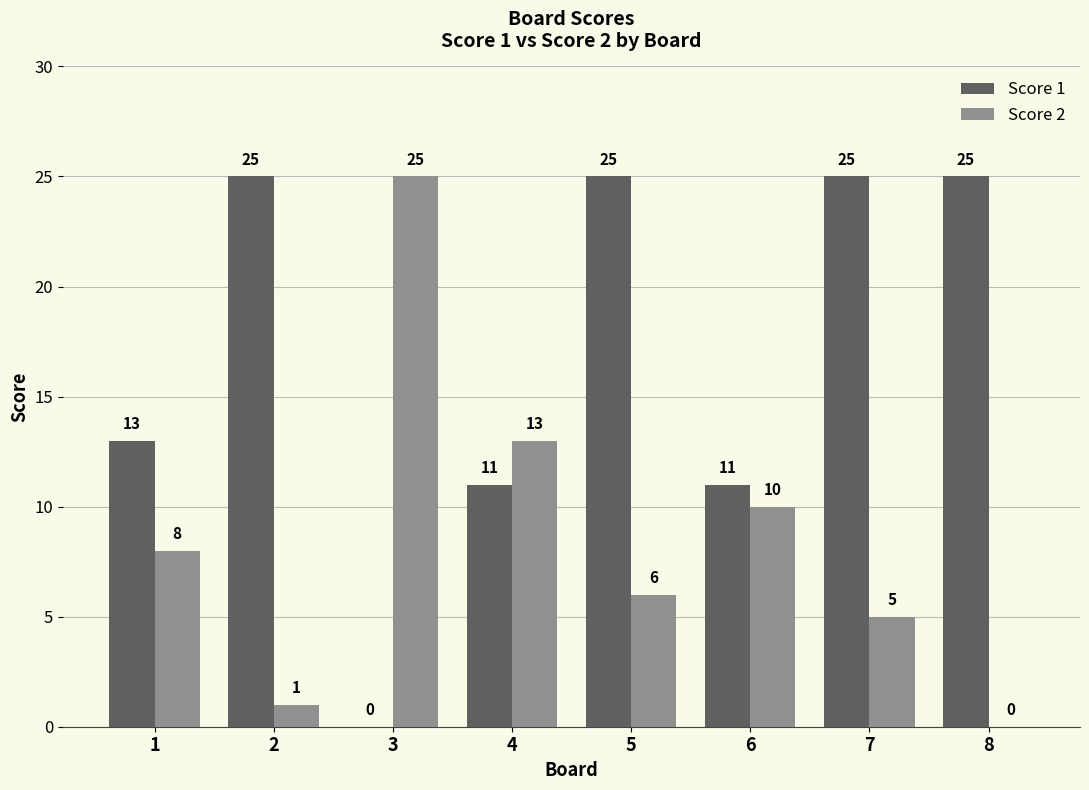

What are all the series names shown in the legend?

Score 1, Score 2